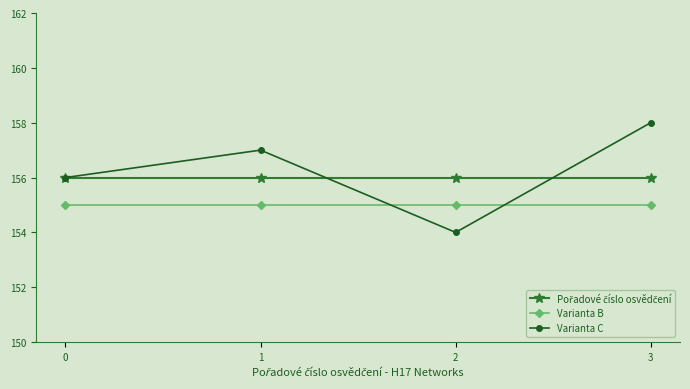

What is the difference between the Varianta C values at 2 and 0?

2